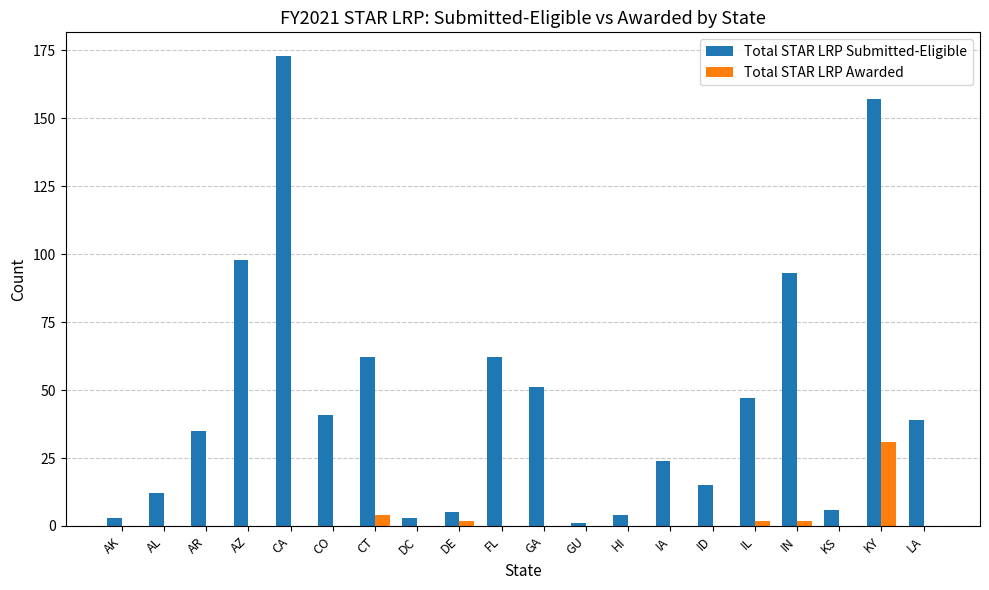

Is it true that Total STAR LRP Awarded equals -15 at GU?

False